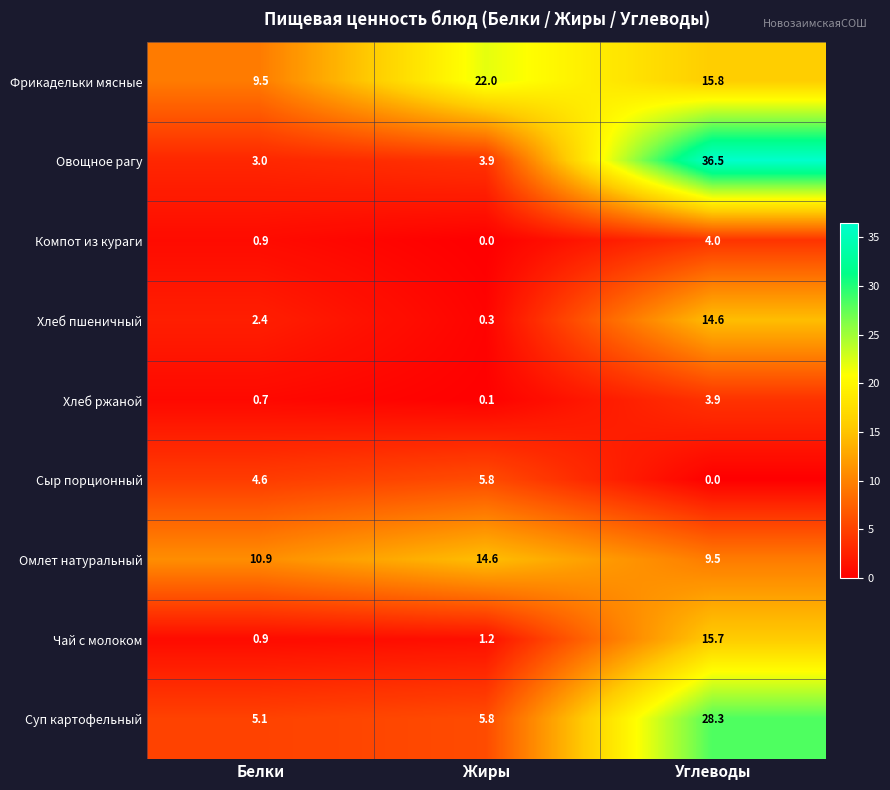

Rank the series at Углеводы from lowest to highest value.

Сыр порционный, Хлеб ржаной, Компот из кураги, Омлет натуральный, Хлеб пшеничный, Чай с молоком, Фрикадельки мясные, Суп картофельный, Овощное рагу